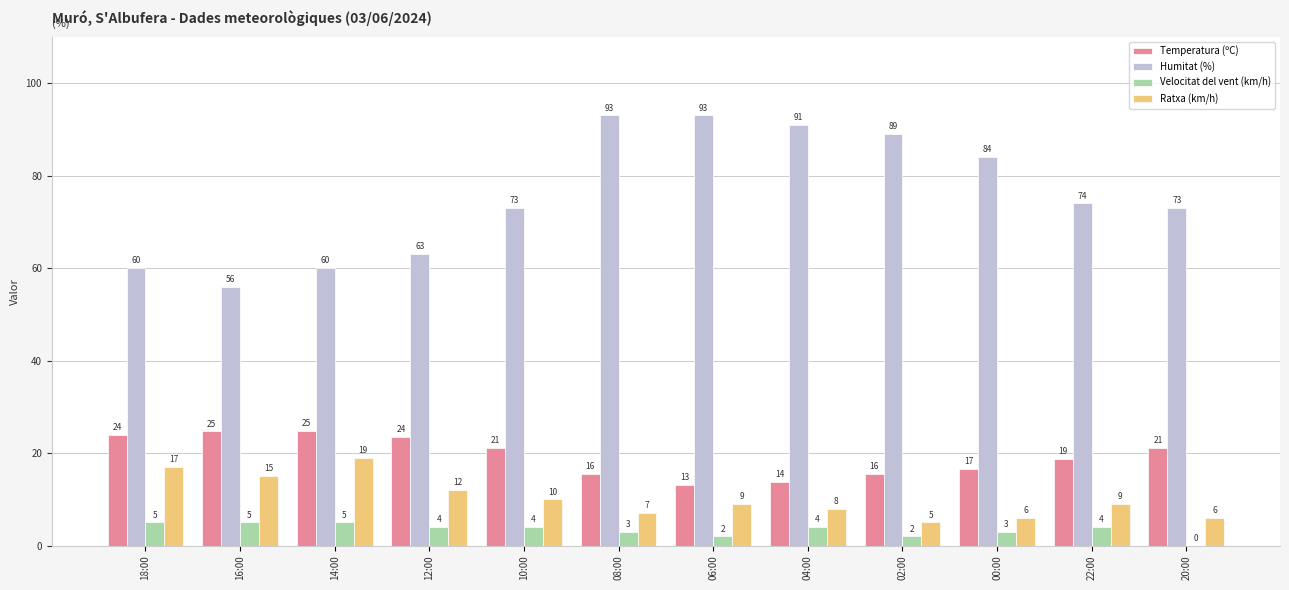

What is the sum of all Velocitat del vent (km/h) values?

41.0